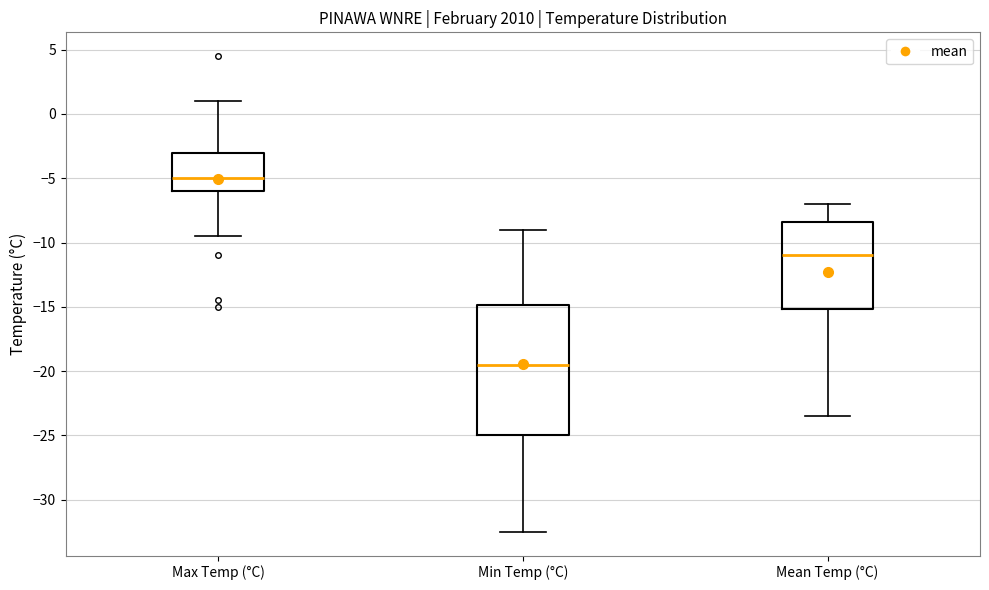

Which box is the tallest, from its lower edge to its upper edge?

Min Temp (°C)